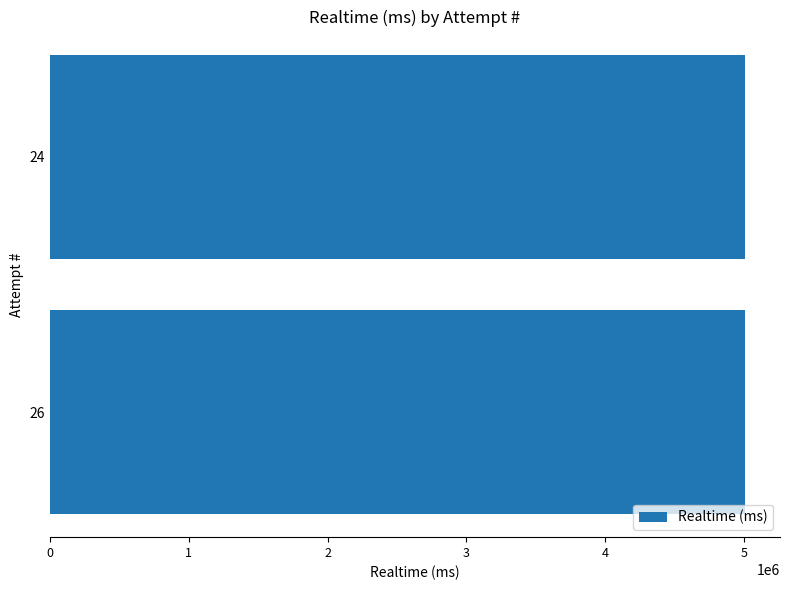

What is the average value?

5007528